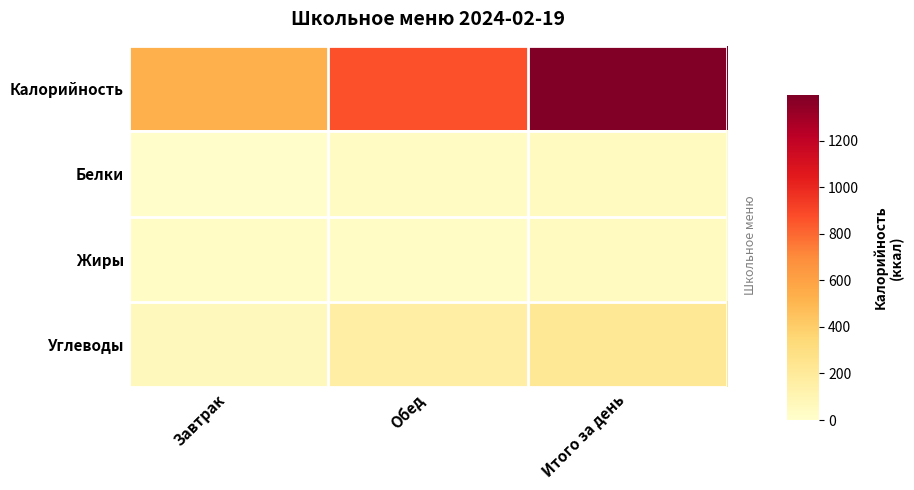

Which series has the largest total across all categories?

Калорийность